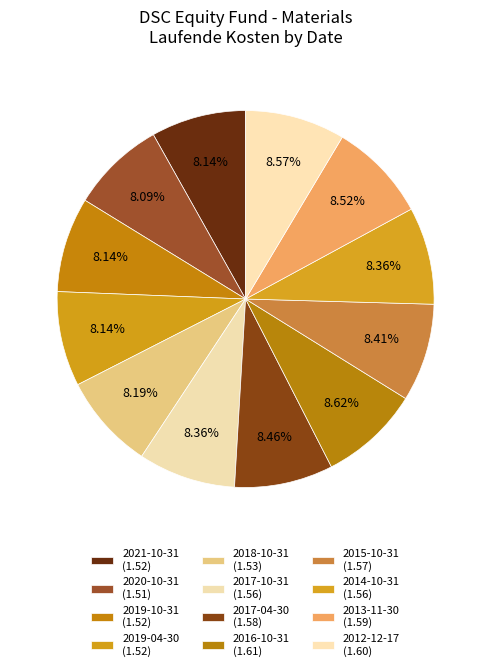

How many segments does this pie chart have?

12